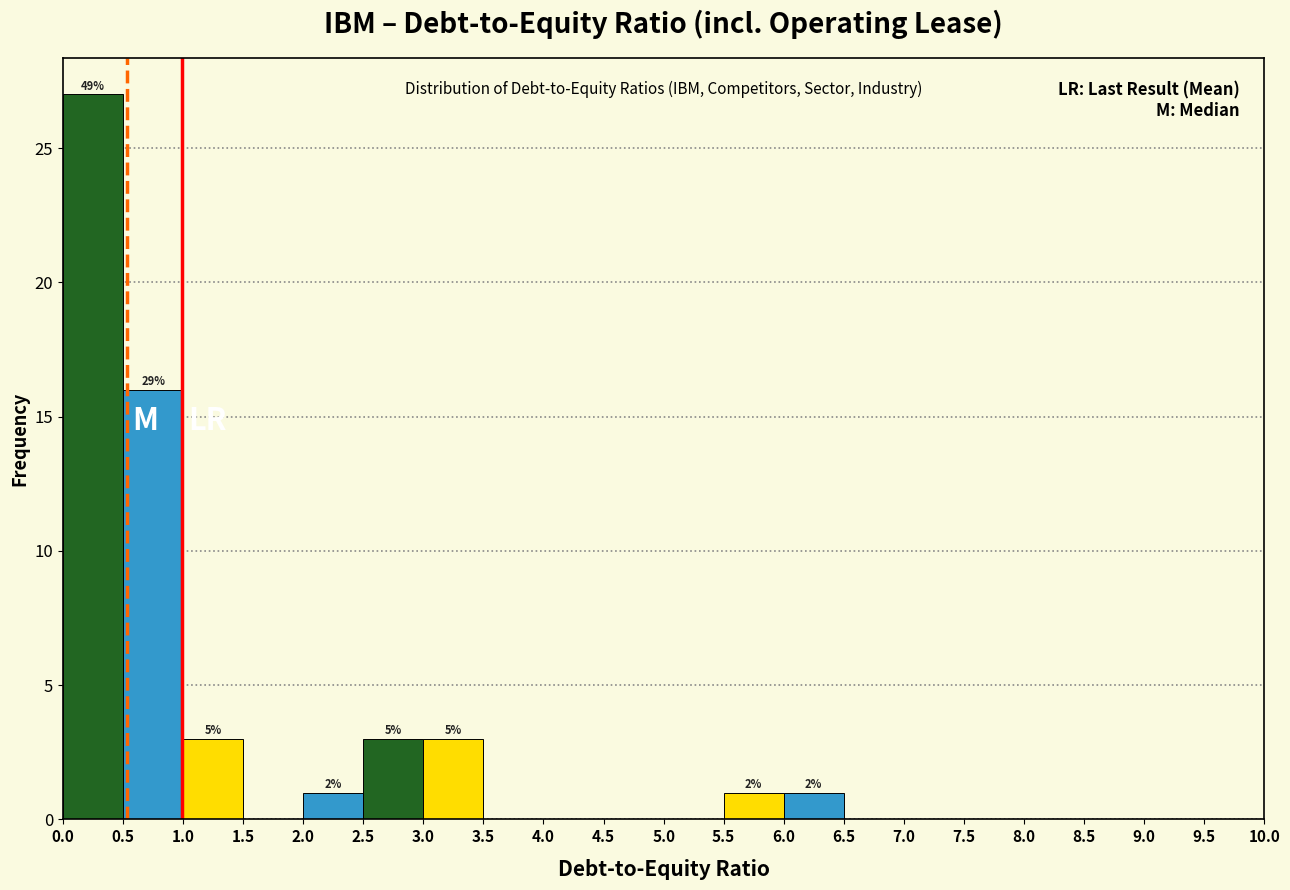

Which range on the x-axis has the tallest bar?

0.0 to 0.5